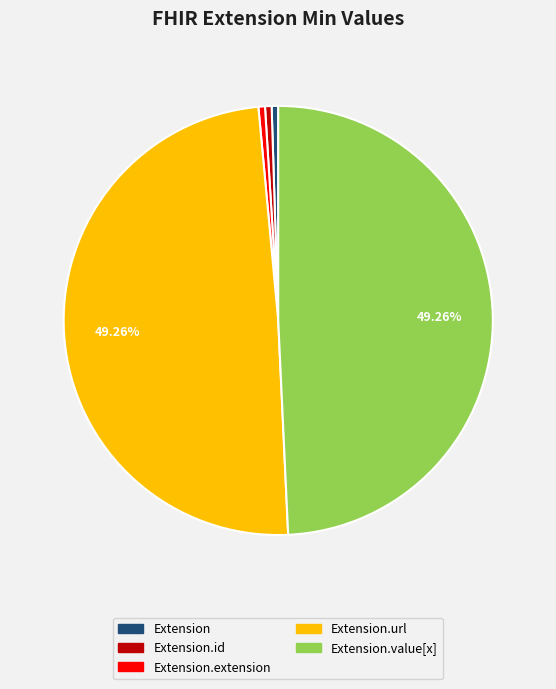

How many slices are in this pie chart?

5